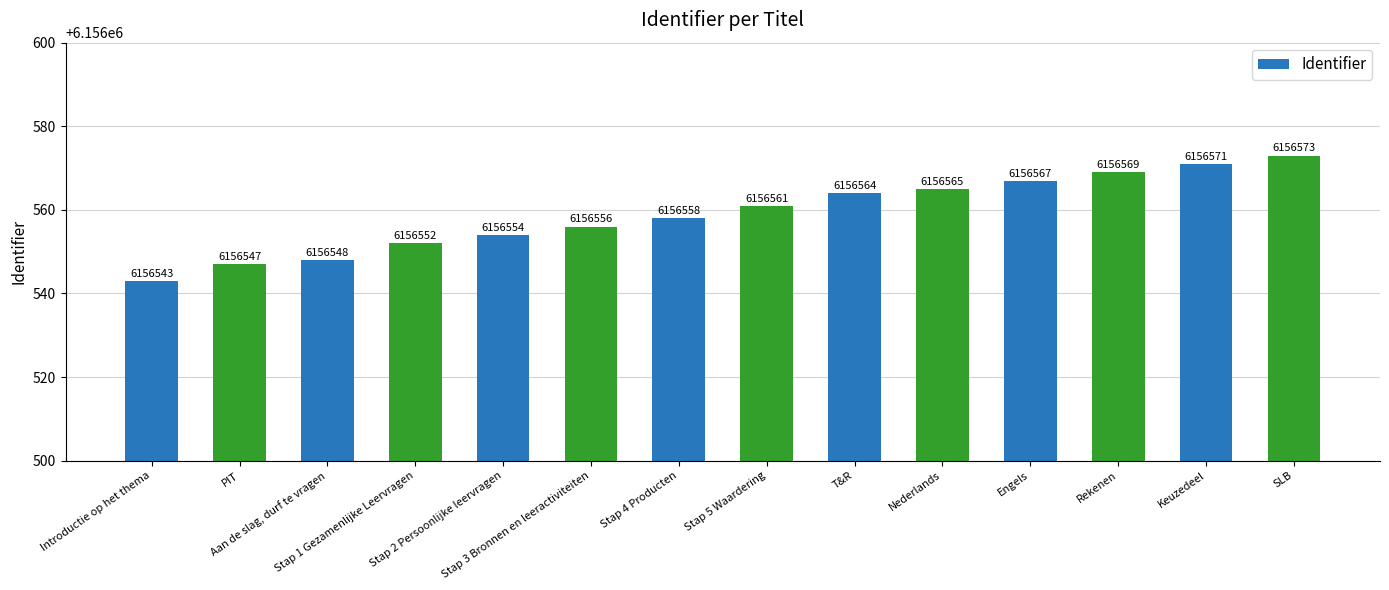

Rank the categories by value from highest to lowest.

SLB, Keuzedeel, Rekenen, Engels, Nederlands, T&R, Stap 5 Waardering, Stap 4 Producten, Stap 3 Bronnen en leeractiviteiten, Stap 2 Persoonlijke leervragen, Stap 1 Gezamenlijke Leervragen, Aan de slag, durf te vragen, PIT, Introductie op het thema